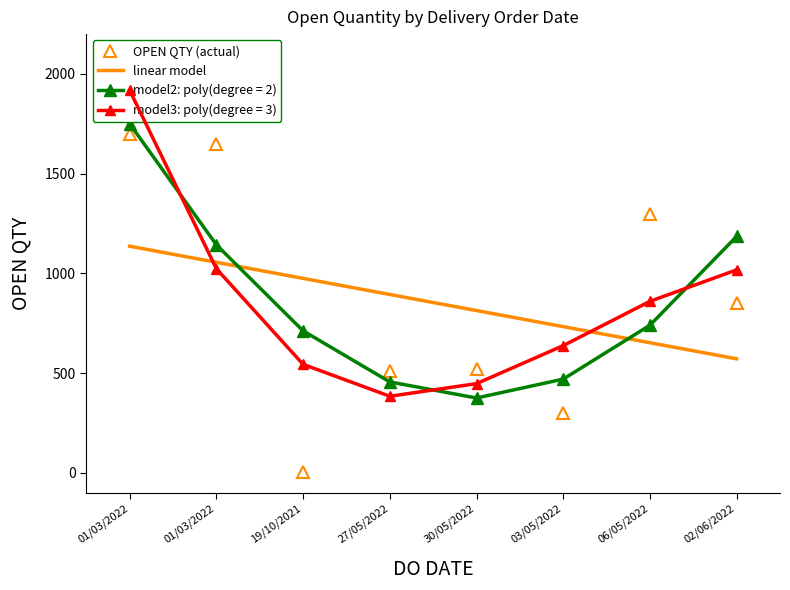

What is the label of the 5th point from the left?

30/05/2022